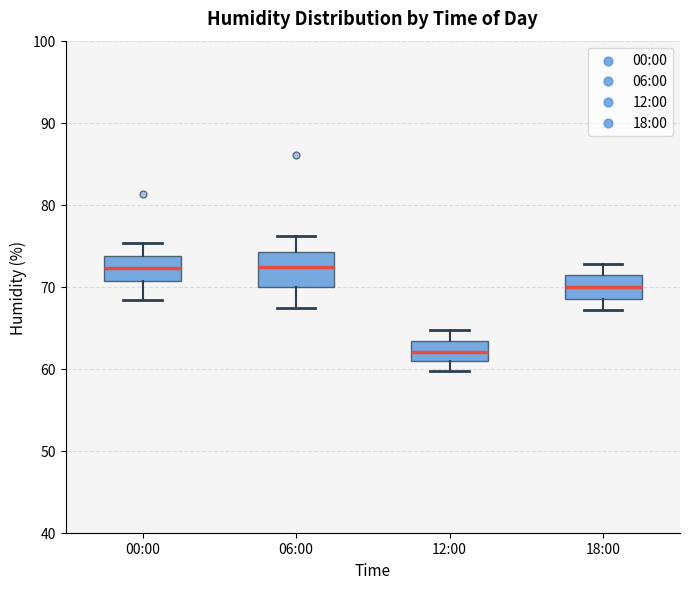

Which box is the tallest, from its lower edge to its upper edge?

06:00